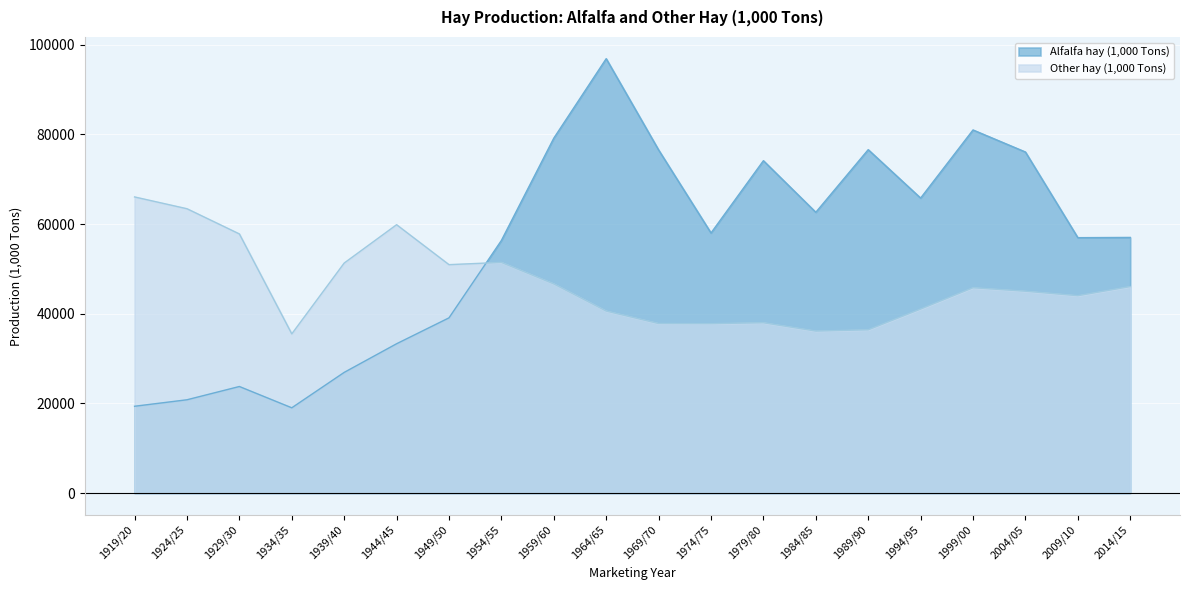

Reading left to right, extract all data points from this chart.

Alfalfa hay (1,000 Tons): 1919/20=19380	1924/25=20828	1929/30=23787	1934/35=19036	1939/40=26935	1944/45=33323	1949/50=39101	1954/55=56364	1959/60=79183	1964/65=96913	1969/70=76557	1974/75=58032	1979/80=74157	1984/85=62649	1989/90=76618	1994/95=65819	1999/00=81014	2004/05=76097	2009/10=56989	2014/15=57041
Other hay (1,000 Tons): 1919/20=66072	1924/25=63443	1929/30=57819	1934/35=35527	1939/40=51326	1944/45=59878	1949/50=50968	1954/55=51470	1959/60=46673	1964/65=40618	1969/70=37834	1974/75=37803	1979/80=38014	1984/85=36155	1989/90=36440	1994/95=41068	1999/00=45820	2004/05=45042	2009/10=44046	2014/15=46082